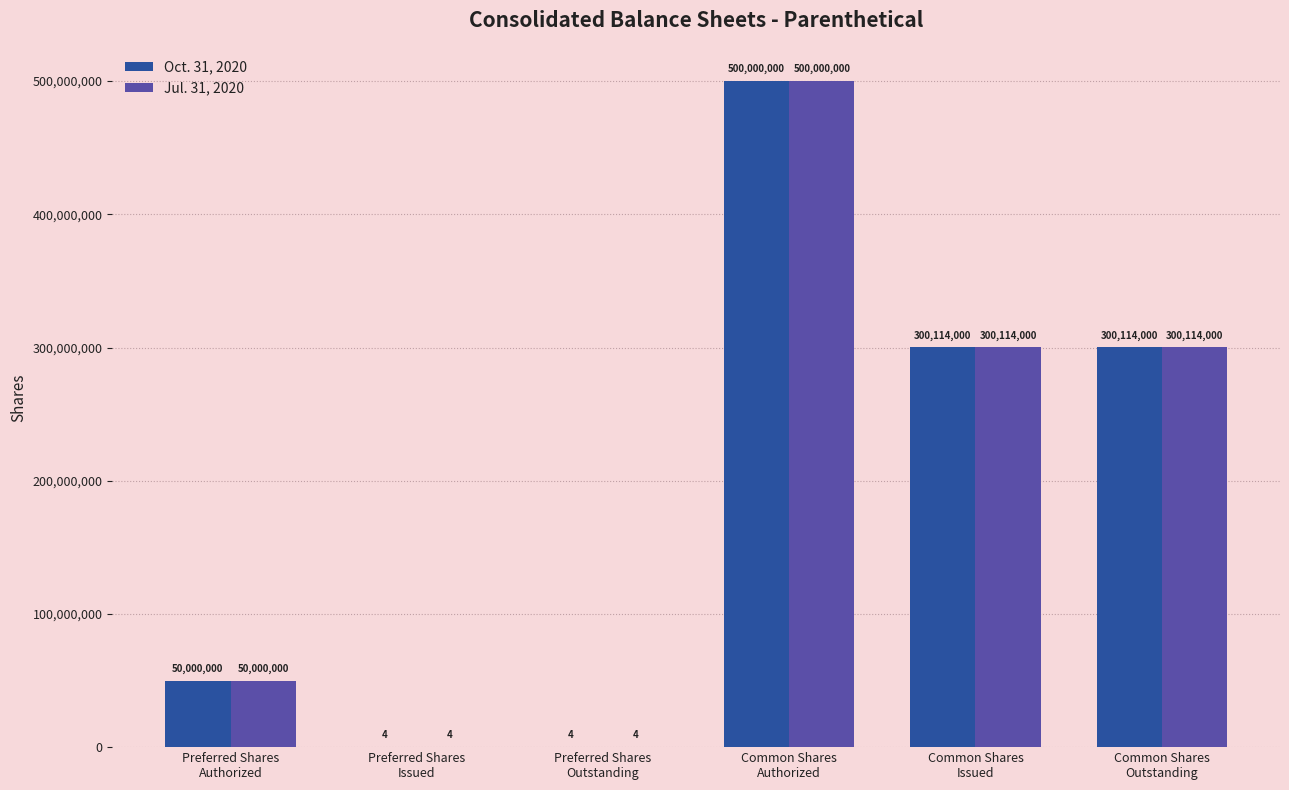

What is the highest value of the Jul. 31, 2020 series?

500000000